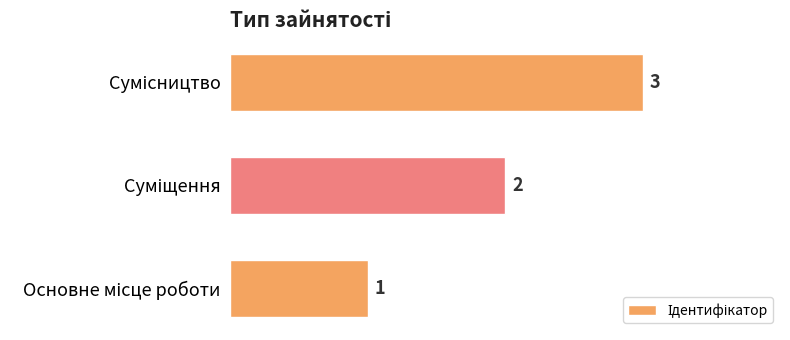

What is the sum of all values?

6